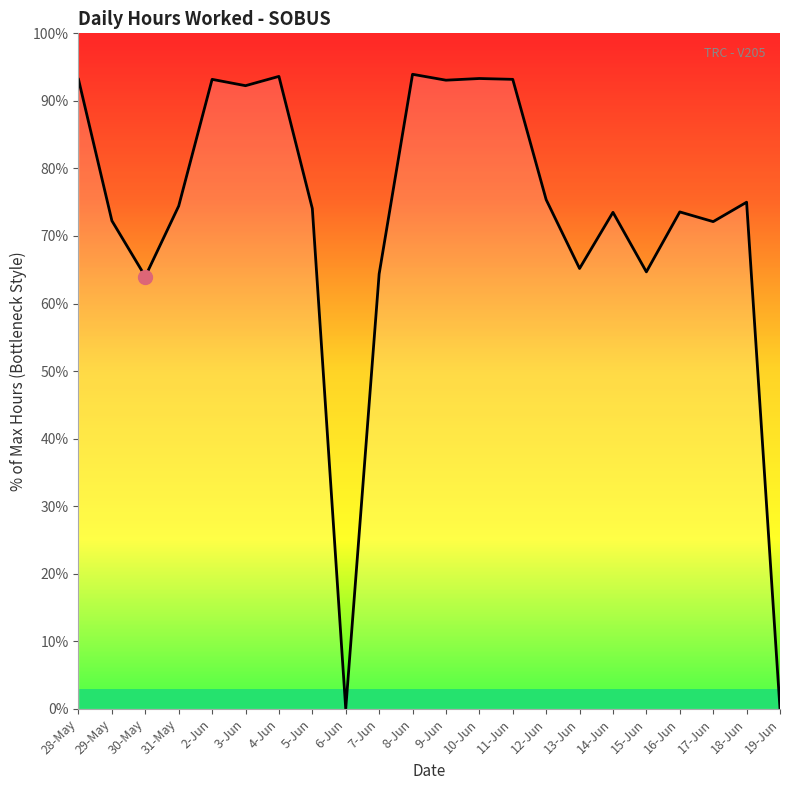

The chart shows a value of 41.4 at 15-Jun. True or false?

False